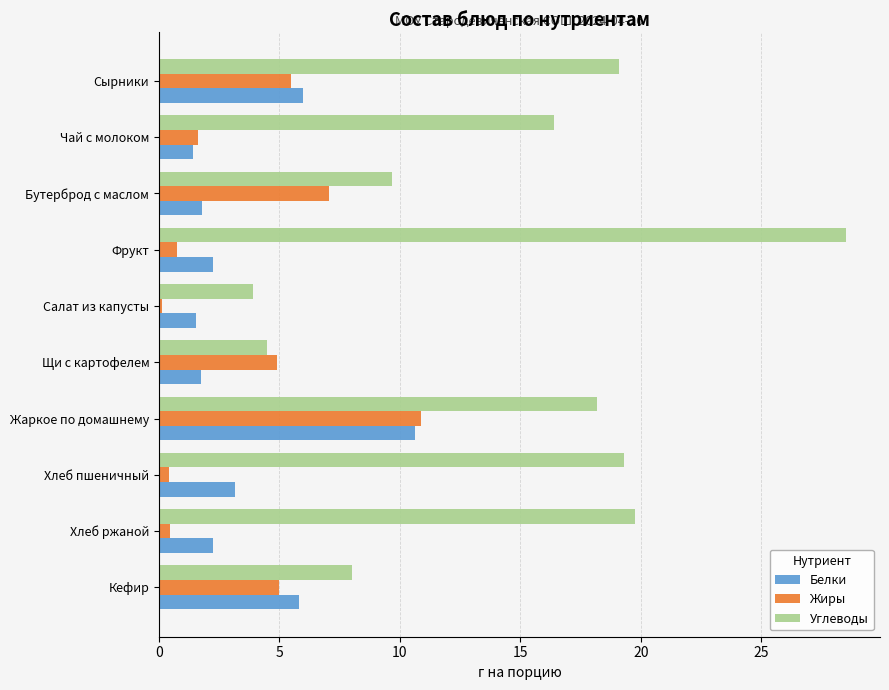

Which series has the widest spread of values?

Углеводы